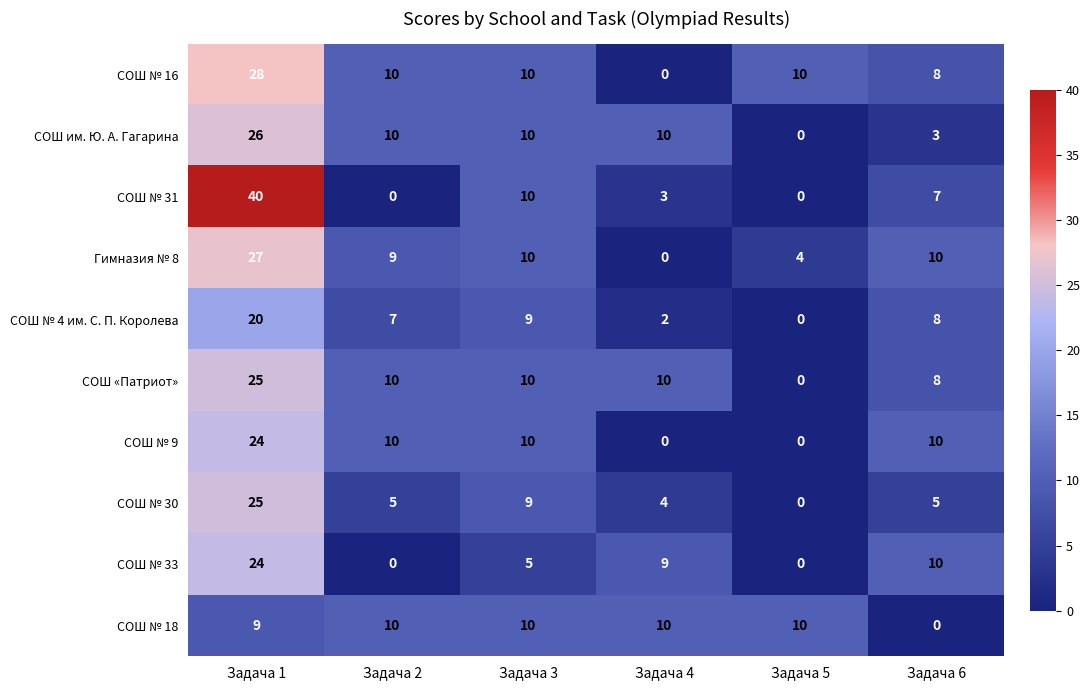

What value does the СОШ № 31 series have at Задача 3, to the nearest 5?

10